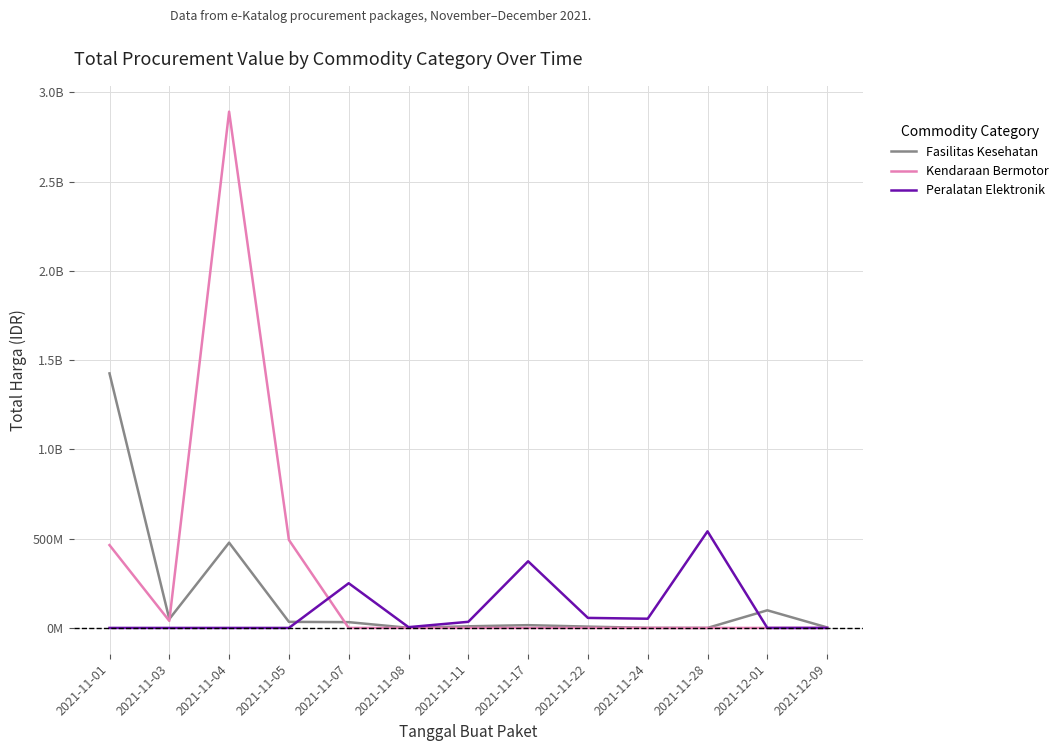

Which series has the largest range (max minus min)?

Kendaraan Bermotor